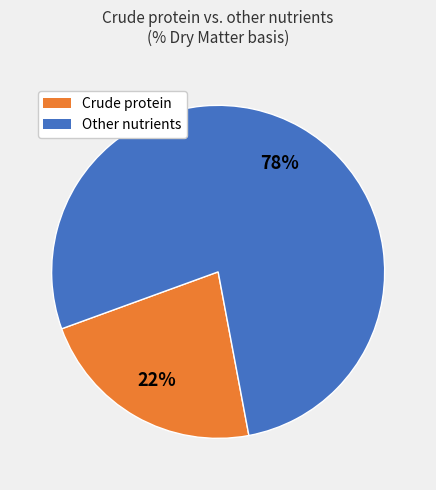

Is there any slice that represents more than half of the pie?

Yes